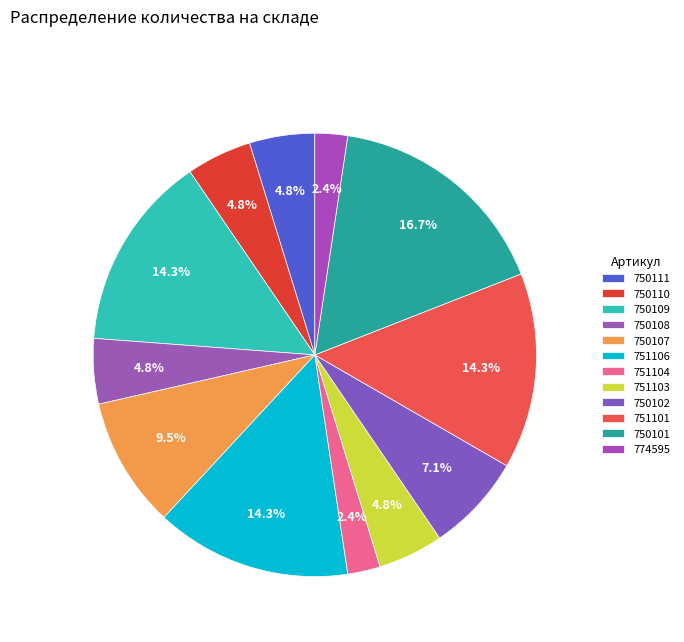

Which slice is the largest?

750101